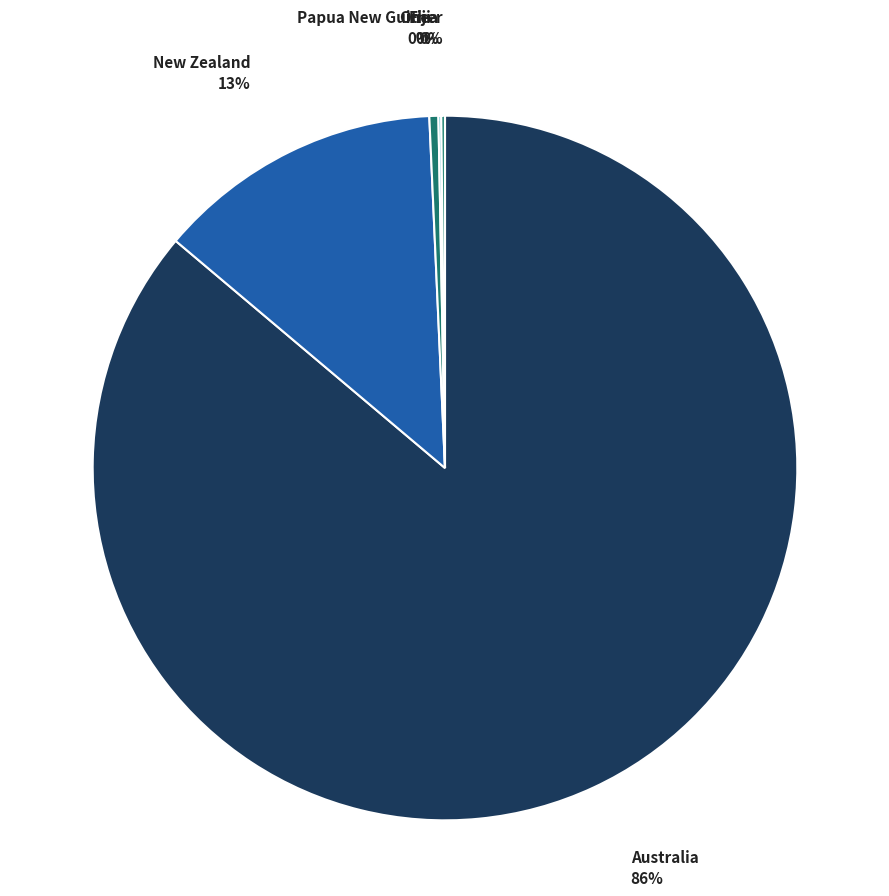

True or false: Australia accounts for 86% of the total.

True